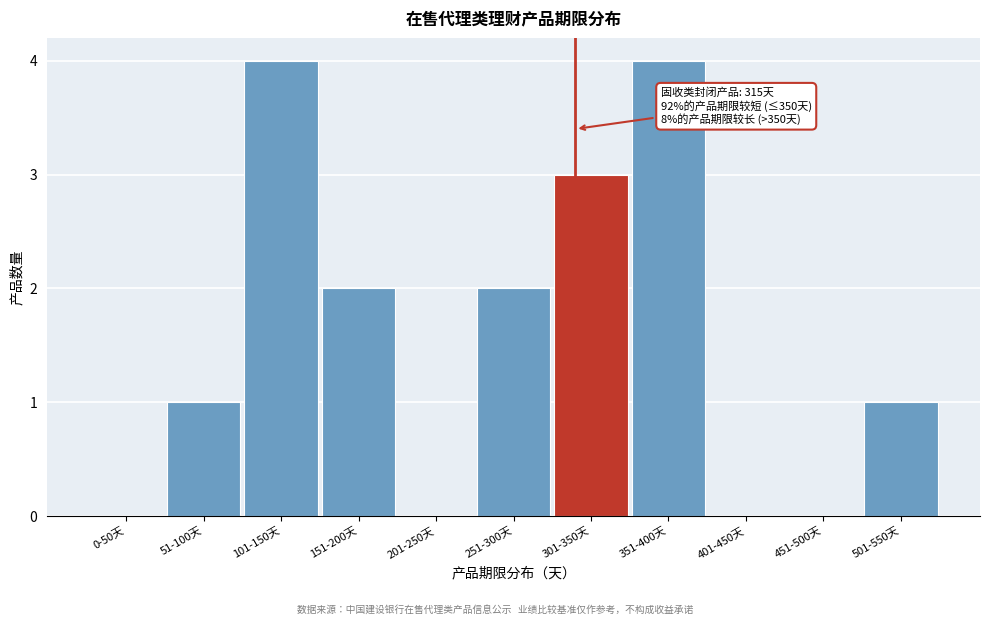

Reading left to right, extract all data points from this chart.

0-50天=0	51-100天=1	101-150天=4	151-200天=2	201-250天=0	251-300天=2	301-350天=3	351-400天=4	401-450天=0	451-500天=0	501-550天=1